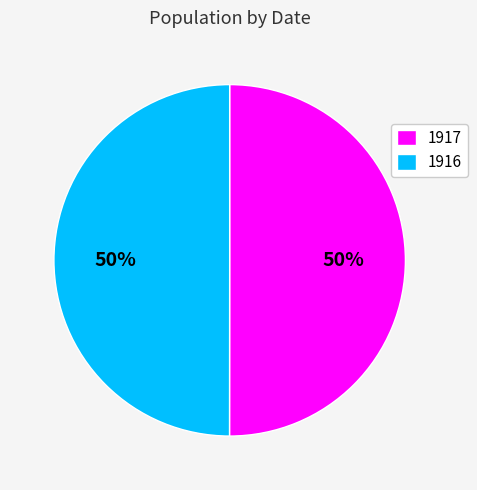

Is the sum of 1917 and 1916 greater than half?

Yes